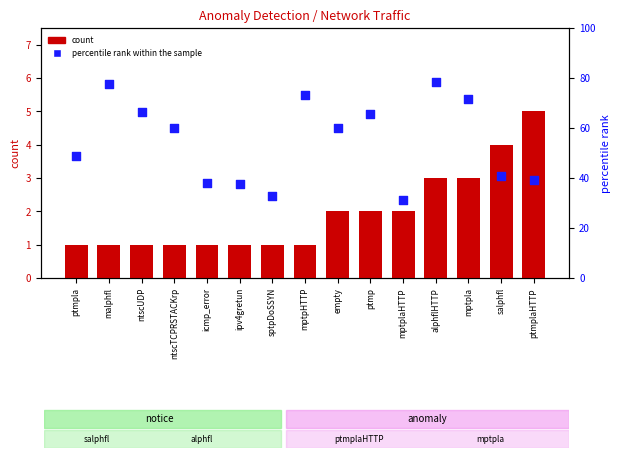

Which series has the largest Y range (max minus min)?

percentile rank within the sample